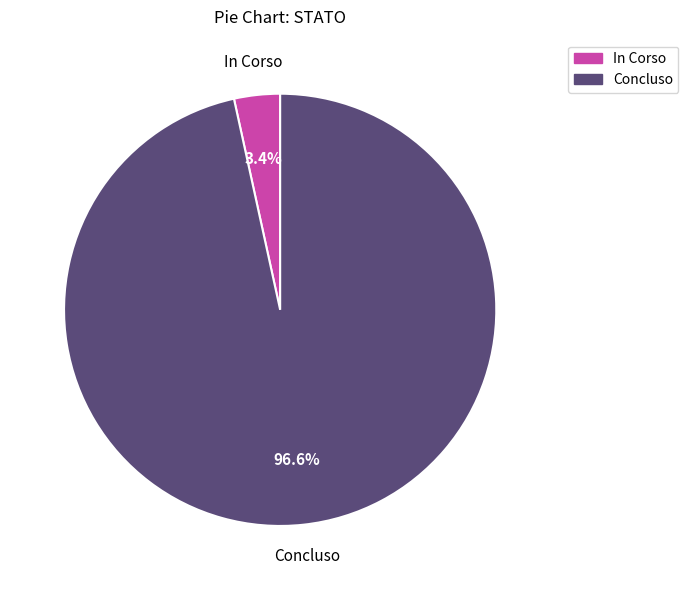

Which category has the smallest portion of the pie?

In Corso